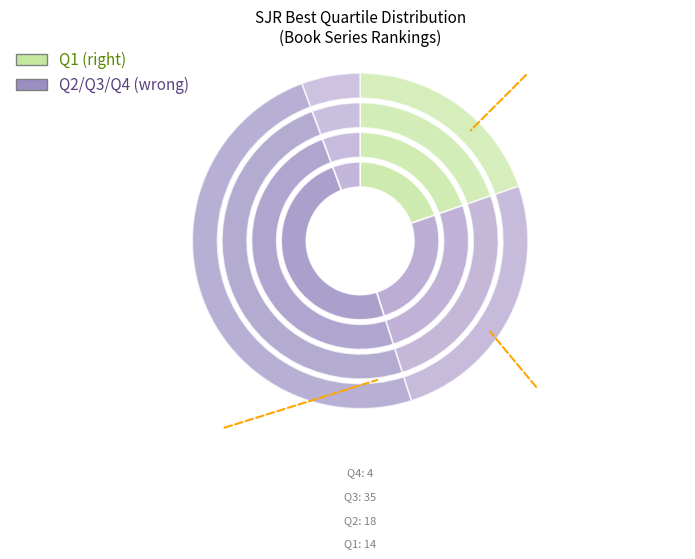

Rank the categories by value from lowest to highest.

Q4, Q1, Q2, Q3